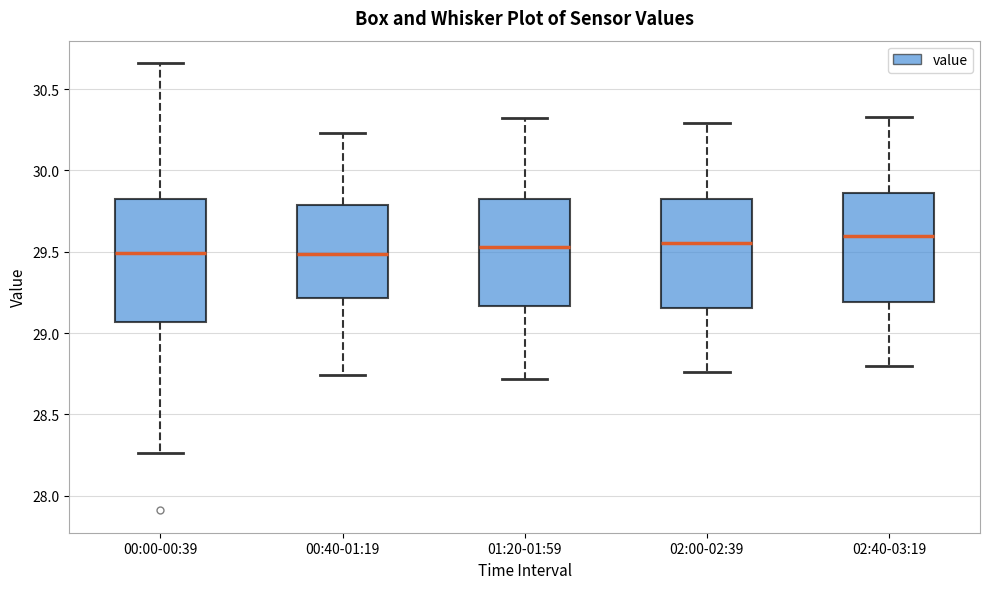

Where is the lower edge of the box for 00:40-01:19 on the y-axis? The values are not printed on the chart, so give them approximately, as read against the axis.

29.20